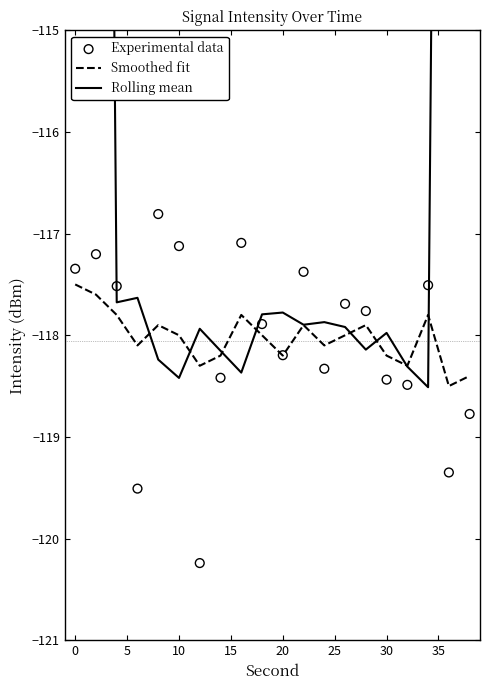

What are all the series names shown in the legend?

Smoothed fit, Rolling mean, Experimental data